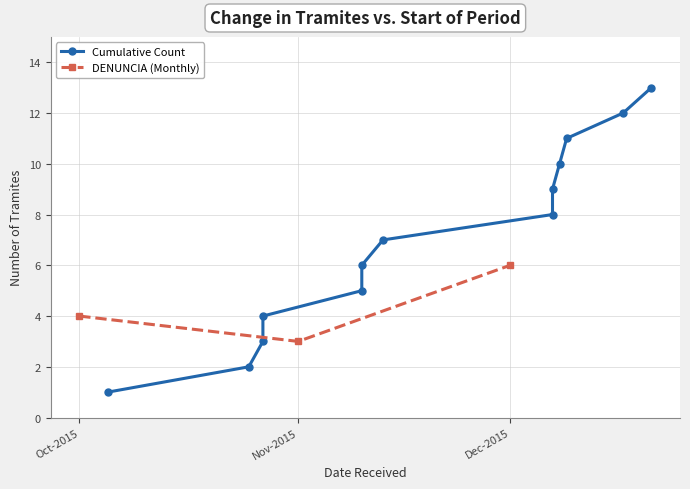

Which has a higher value, 2015-12-07 or 2015-12-21?

2015-12-21